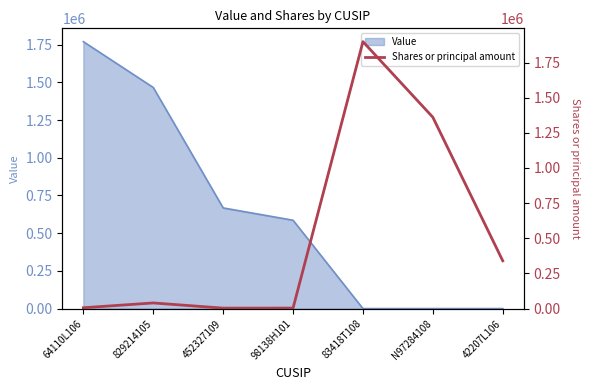

How many points are higher than both their immediate neighbors (excluding endpoints)?

2